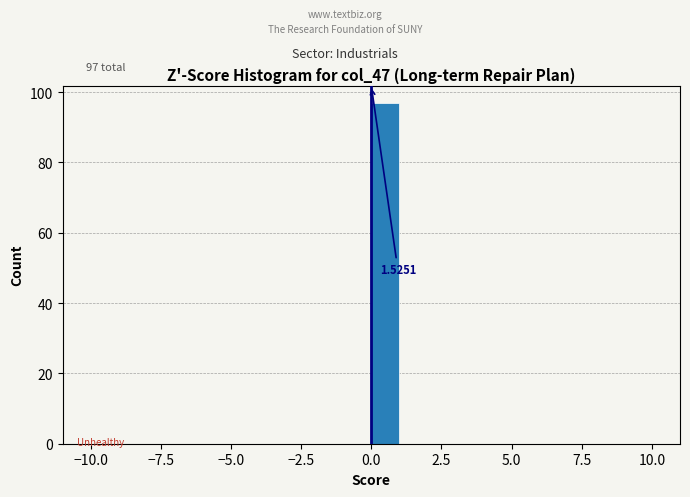

Around what value on the x-axis is the tallest bar? Give the approximate position of its centre, as read against the axis.

0.5